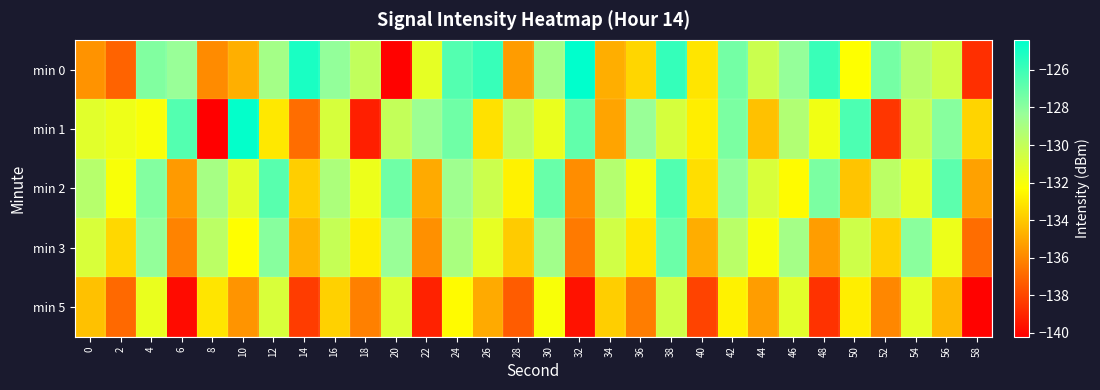

What is the total value across all series at 32?

-663.1